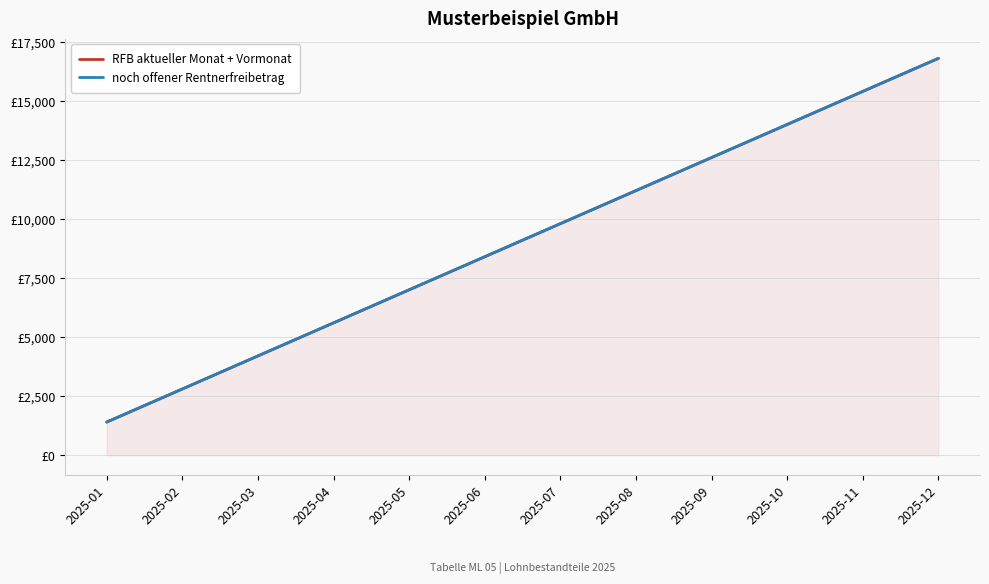

True or false: noch offener Rentnerfreibetrag and RFB aktueller Monat + Vormonat intersect in this chart.

False